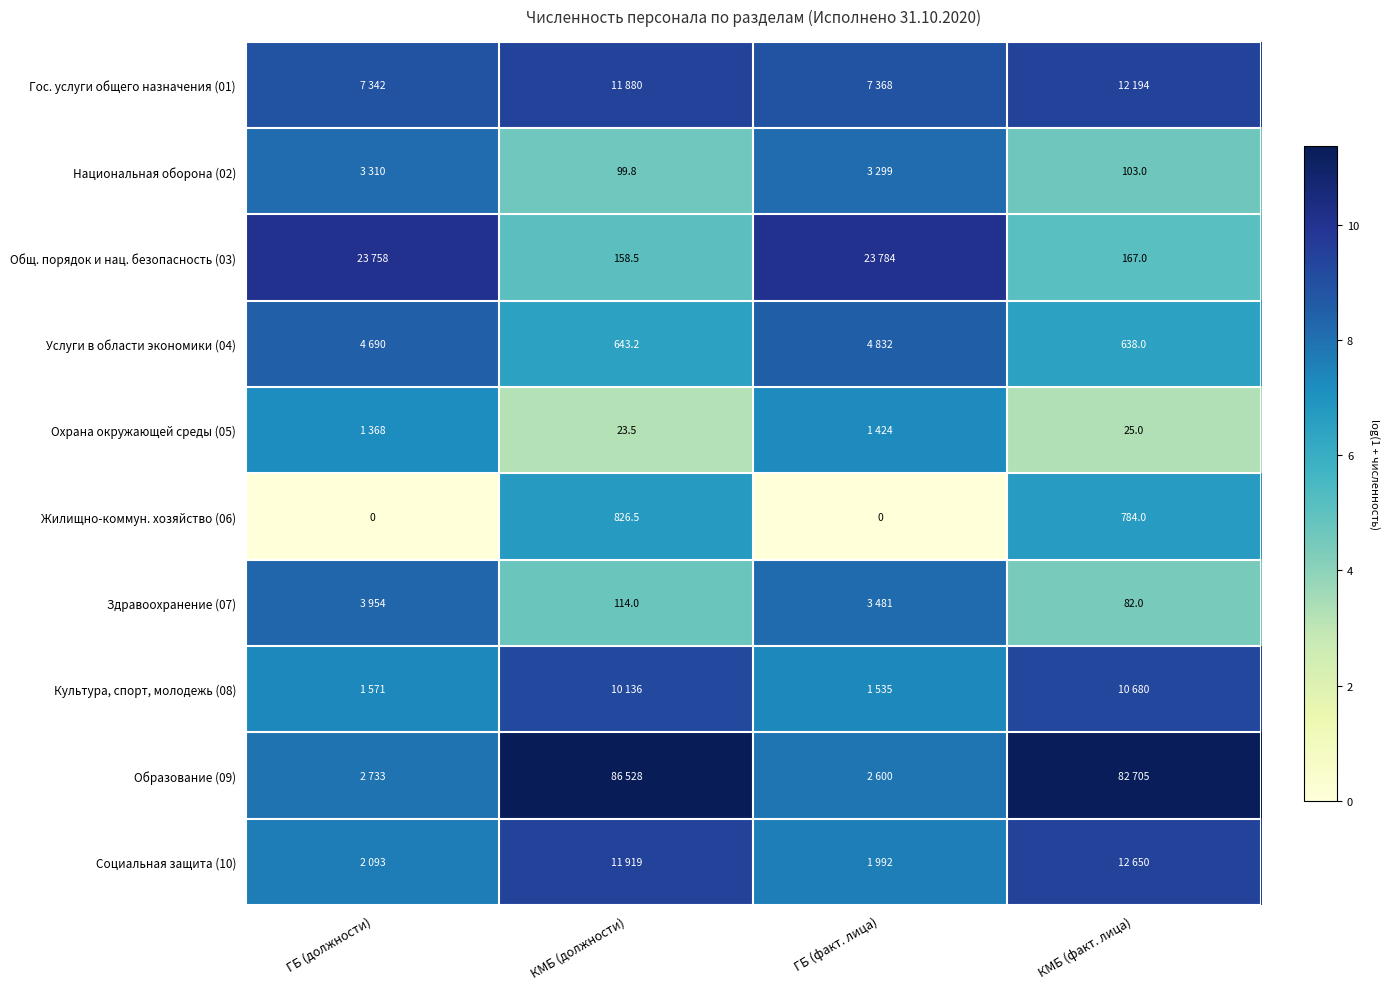

At how many categories does at least one series exceed 3?

4